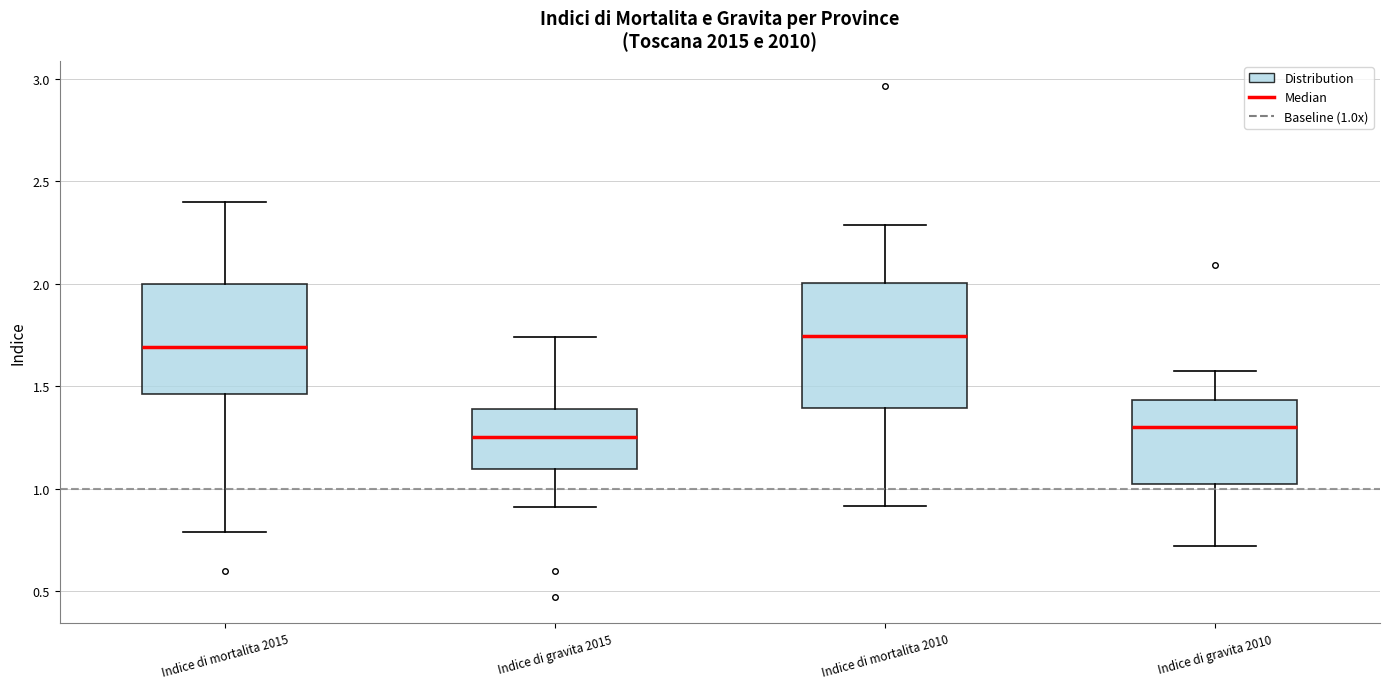

Reading left to right, read every box against the y-axis: the position of its median line, the range the box covers, and the ends of its whiskers. The values are not printed on the chart, so give them approximately, as read against the axis.

Indice di mortalita 2015: median 1.70, box 1.45 to 2.00, whiskers 0.80 to 2.40
Indice di gravita 2015: median 1.25, box 1.10 to 1.40, whiskers 0.90 to 1.75
Indice di mortalita 2010: median 1.75, box 1.40 to 2.00, whiskers 0.90 to 2.30
Indice di gravita 2010: median 1.30, box 1.00 to 1.45, whiskers 0.70 to 1.55